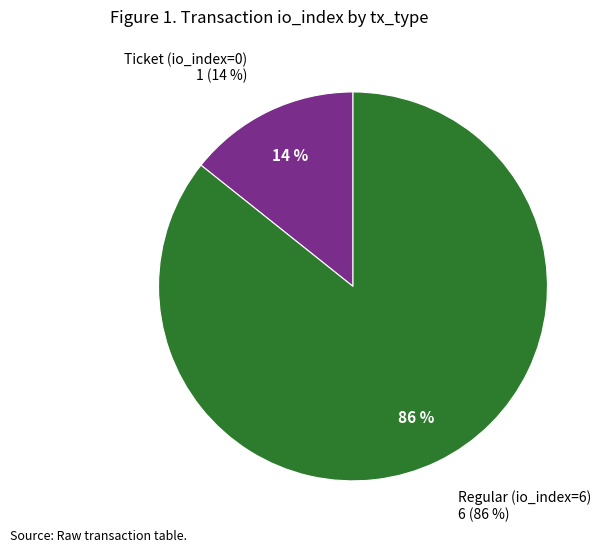

Which category has the biggest portion of the pie?

Regular (io_index=6)